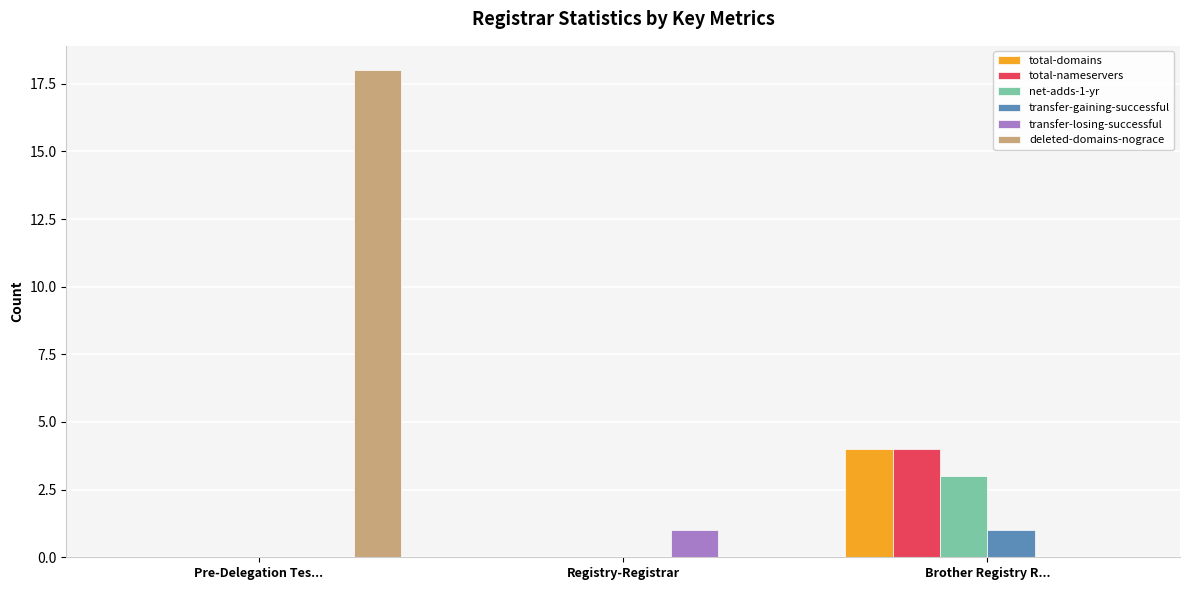

Reading right to left, extract all data points from this chart.

total-domains: 4	0	0
total-nameservers: 4	0	0
net-adds-1-yr: 3	0	0
transfer-gaining-successful: 1	0	0
transfer-losing-successful: 0	1	0
deleted-domains-nograce: 0	0	18